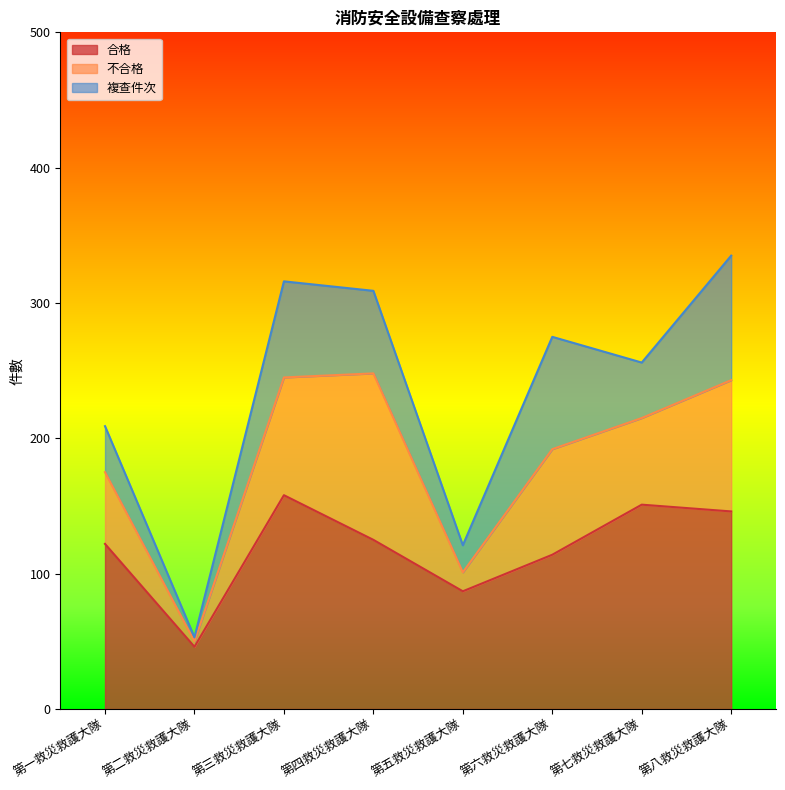

At which category does 合格 reach its first local valley?

第二救災救護大隊